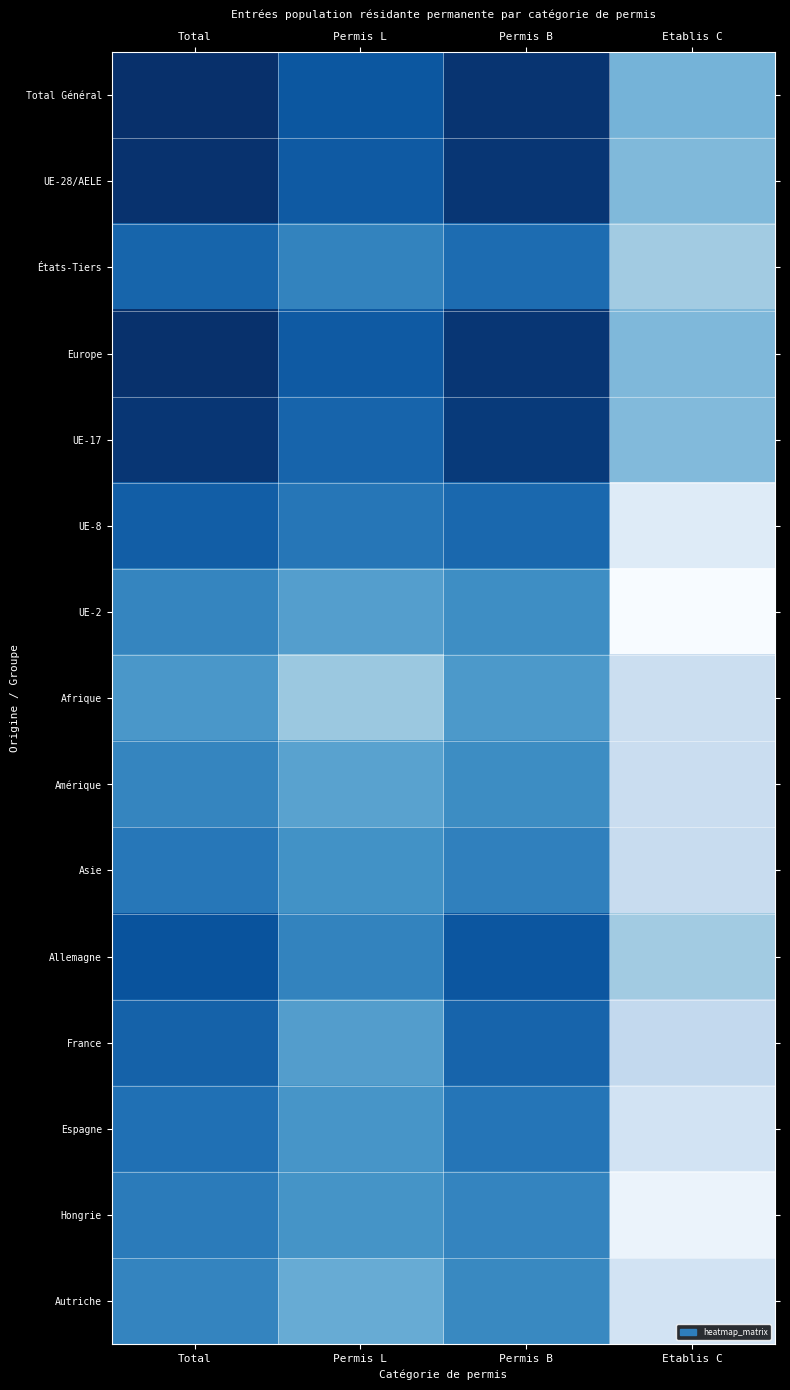

Reading right to left, transcribe all the data shown in this chart.

Total Général: Etablis C=5.3	Permis B=11.1	Permis L=9.6	Total=11.3
UE-28/AELE: Etablis C=5.0	Permis B=11.0	Permis L=9.4	Total=11.2
États-Tiers: Etablis C=4.1	Permis B=8.6	Permis L=7.6	Total=9.0
Europe: Etablis C=5.1	Permis B=11.0	Permis L=9.5	Total=11.2
UE-17: Etablis C=5.0	Permis B=10.8	Permis L=9.0	Total=11.0
UE-8: Etablis C=1.4	Permis B=8.8	Permis L=8.2	Total=9.3
UE-2: Etablis C=0.0	Permis B=7.2	Permis L=6.4	Total=7.6
Afrique: Etablis C=2.5	Permis B=6.7	Permis L=4.3	Total=6.8
Amérique: Etablis C=2.6	Permis B=7.3	Permis L=6.2	Total=7.6
Asie: Etablis C=2.7	Permis B=7.8	Permis L=7.0	Total=8.2
Allemagne: Etablis C=4.1	Permis B=9.6	Permis L=7.7	Total=9.7
France: Etablis C=2.9	Permis B=9.0	Permis L=6.4	Total=9.1
Espagne: Etablis C=2.1	Permis B=8.3	Permis L=6.8	Total=8.5
Hongrie: Etablis C=0.7	Permis B=7.6	Permis L=6.9	Total=8.0
Autriche: Etablis C=2.1	Permis B=7.4	Permis L=5.7	Total=7.6